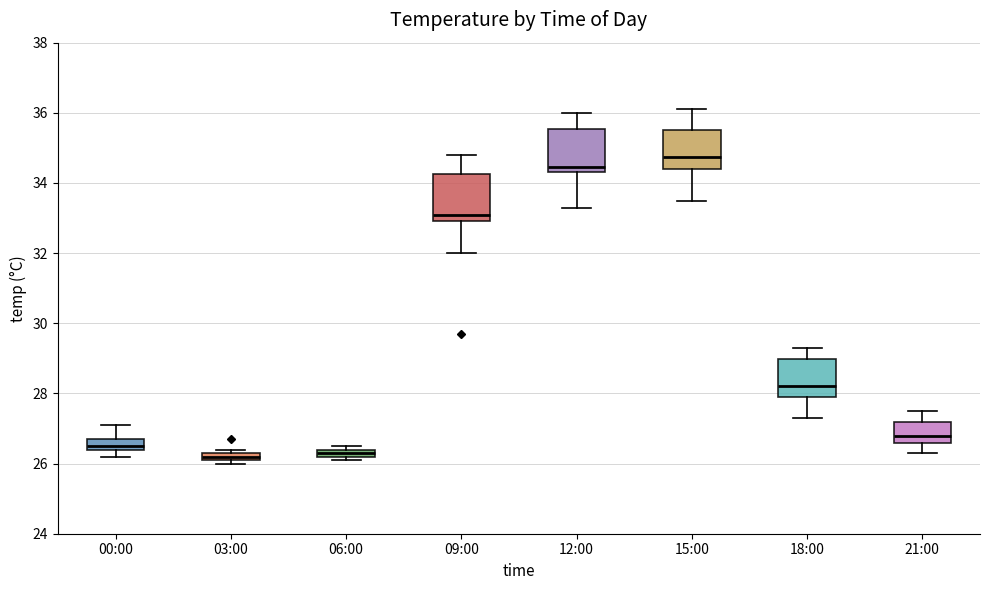

Where is the lower edge of the box for 18:00 on the y-axis? The values are not printed on the chart, so give them approximately, as read against the axis.

28.0